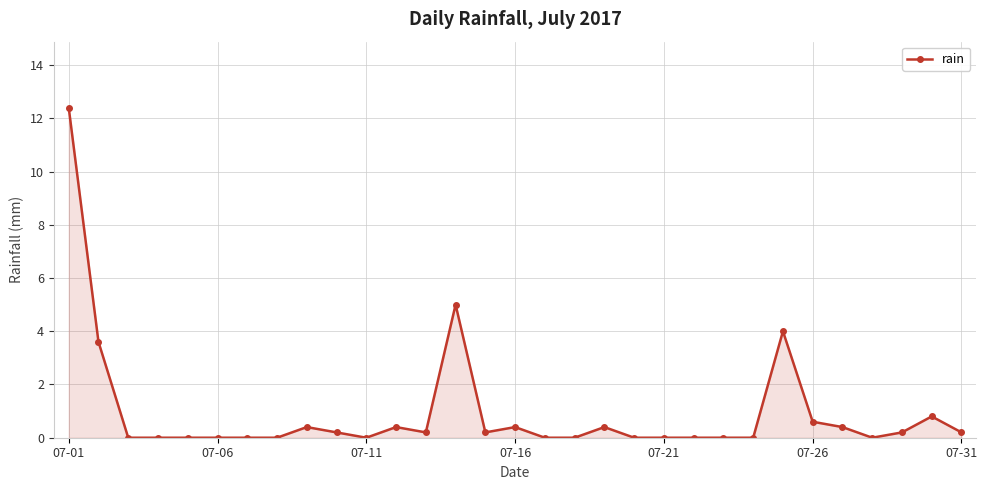

What is the difference between the maximum and second lowest values?

12.4